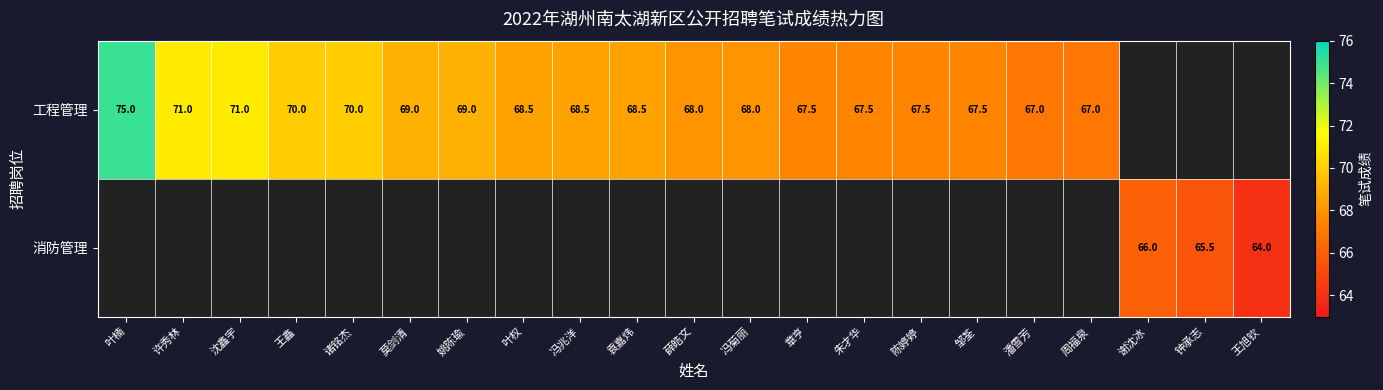

The value of 工程管理 at 章亨 is 67.5. True or false?

True